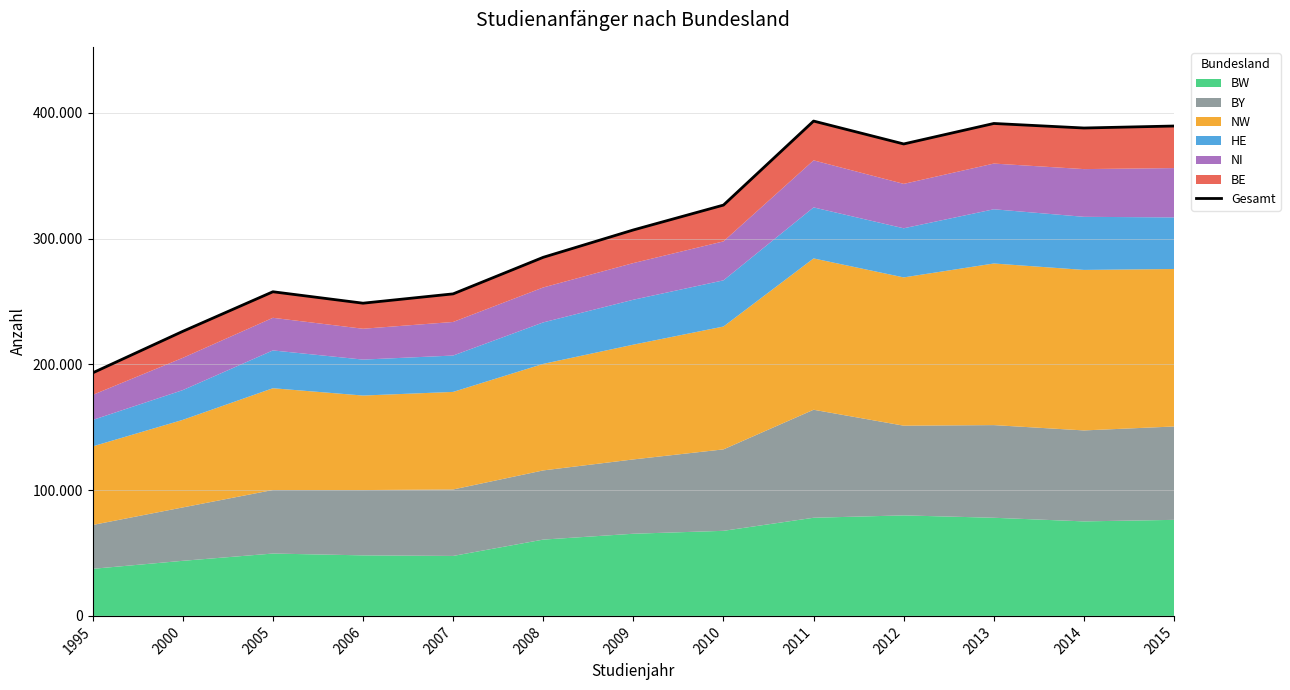

Reading left to right, list all the values displayed in this chart.

193204	226217	257692	248606	256014	285077	306827	326599	393396	375197	391479	387877	389455